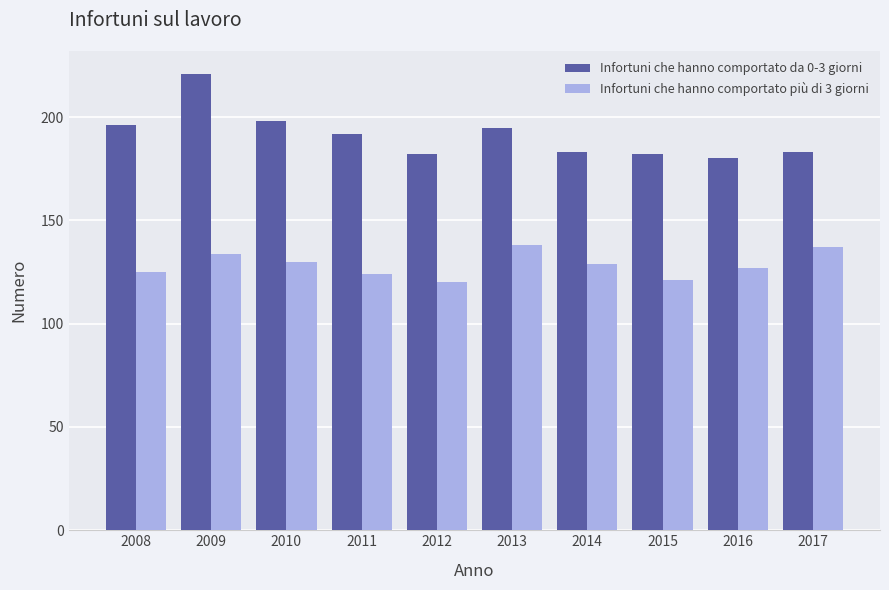

What are all the series names shown in the legend?

Infortuni che hanno comportato da 0-3 giorni, Infortuni che hanno comportato più di 3 giorni